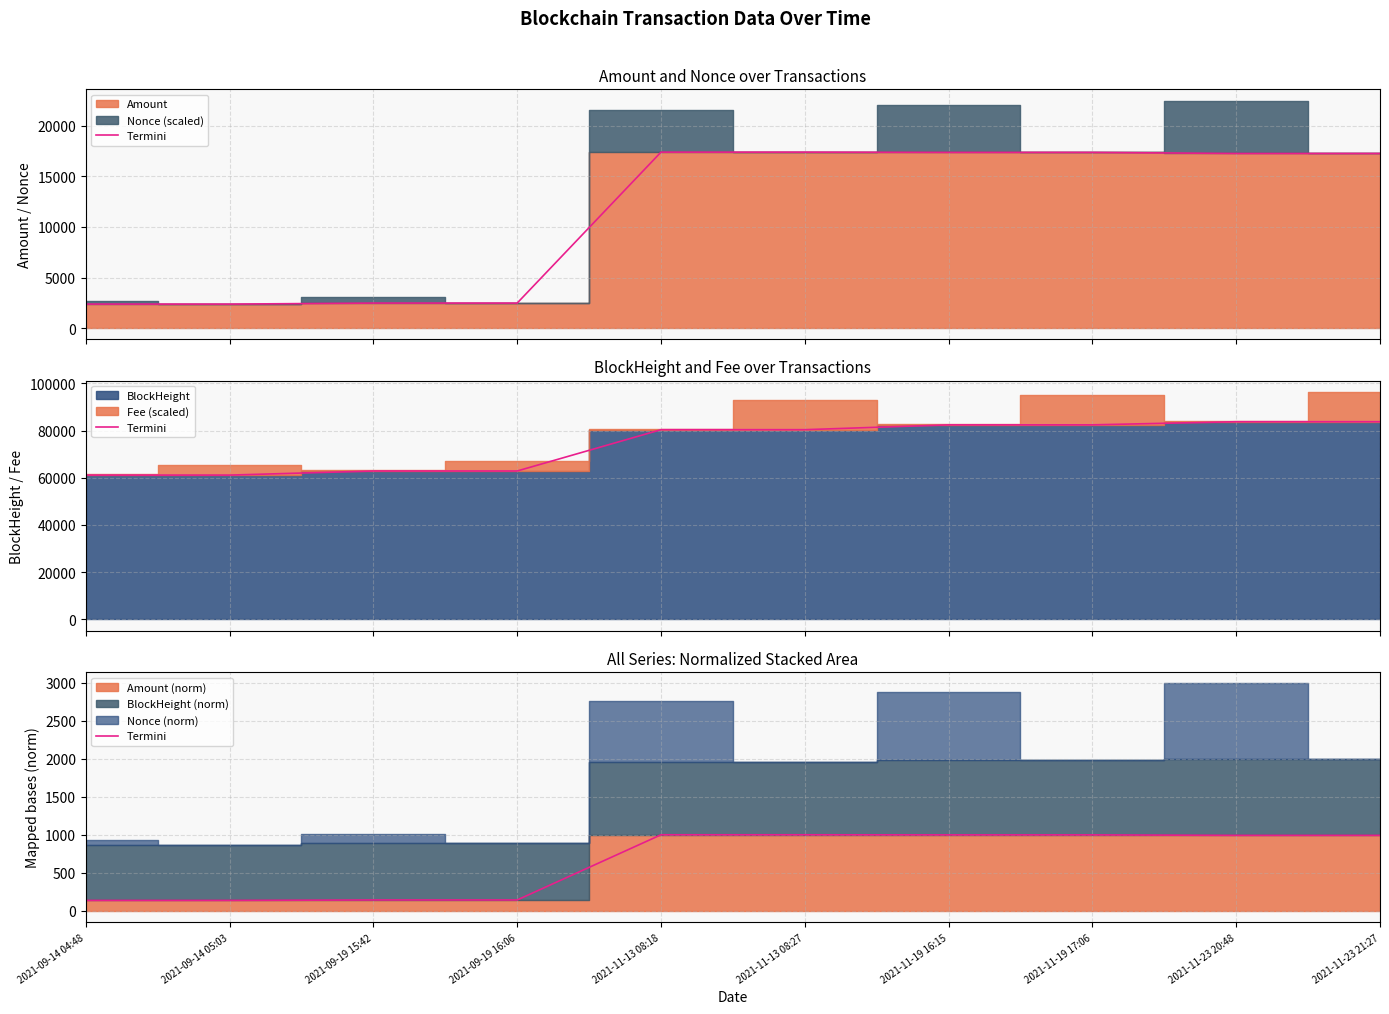

What is the ratio of the value at 2021-09-19 15:42 to the value at 2021-09-14 04:48?

1.0